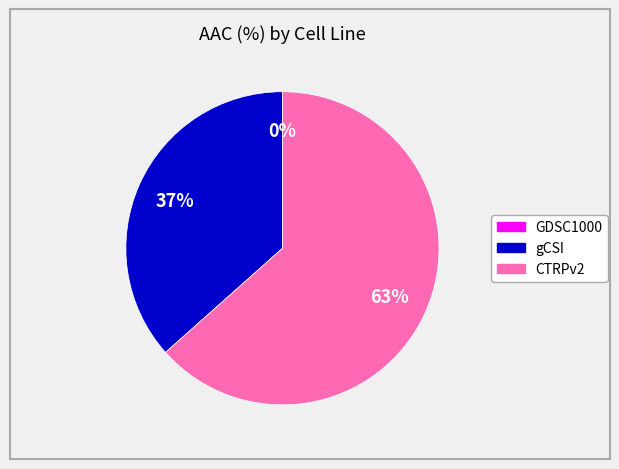

Between CTRPv2 and gCSI, which is larger?

CTRPv2